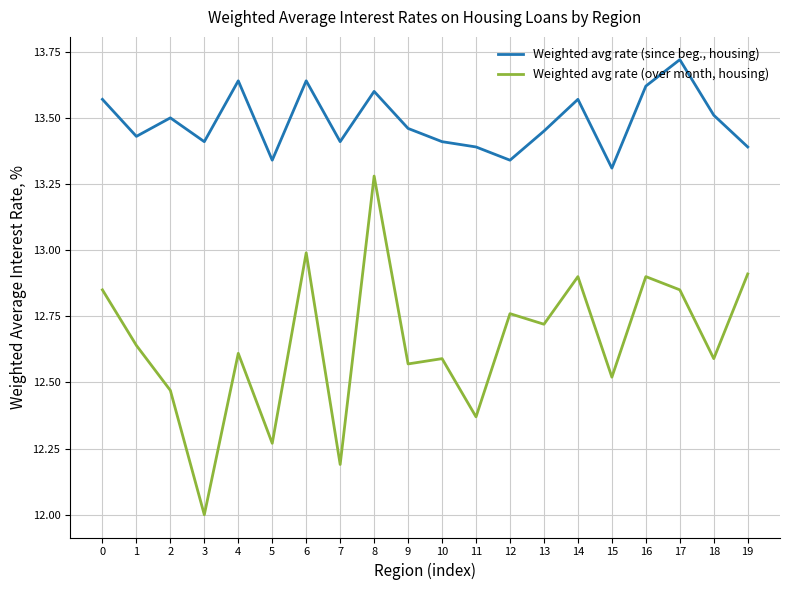

What is the difference between the maximum and minimum values in the Weighted avg rate (over month, housing) series?

1.3